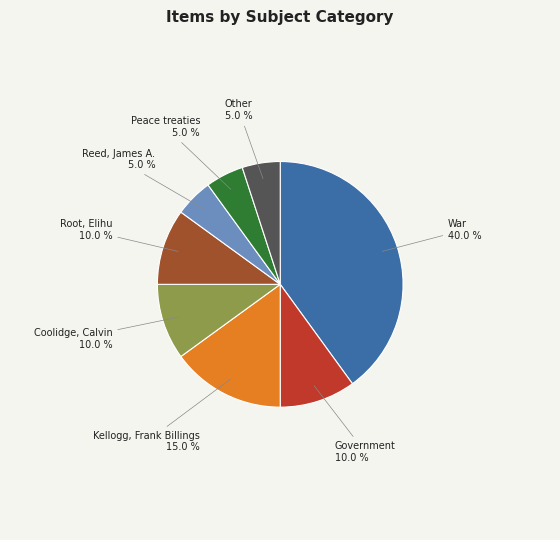

Is there a majority slice in this chart?

No